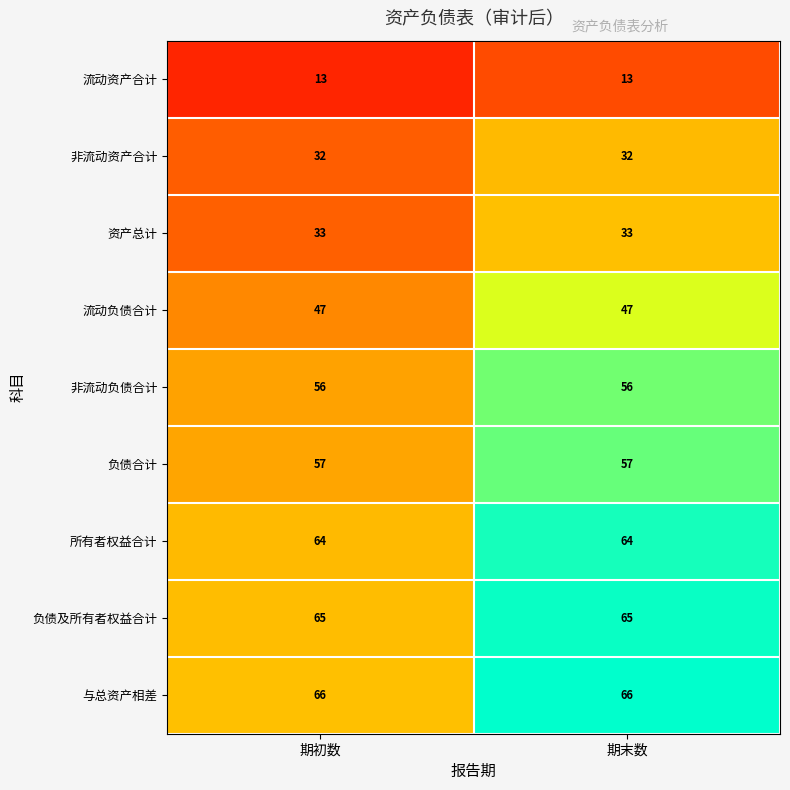

What is the spread (max minus min) of values at 期末数?

53